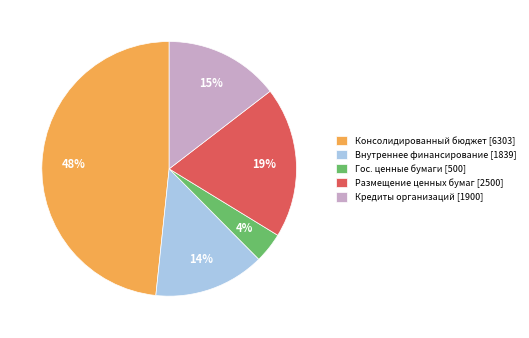

To the nearest percent, what percentage of the pie is Консолидированный бюджет [6303]?

48%